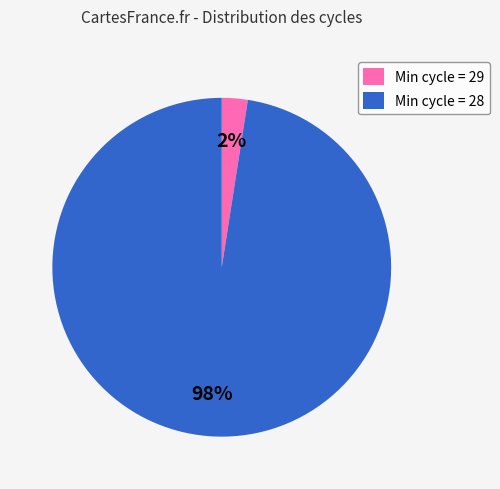

To the nearest percent, what is the average slice percentage?

50%